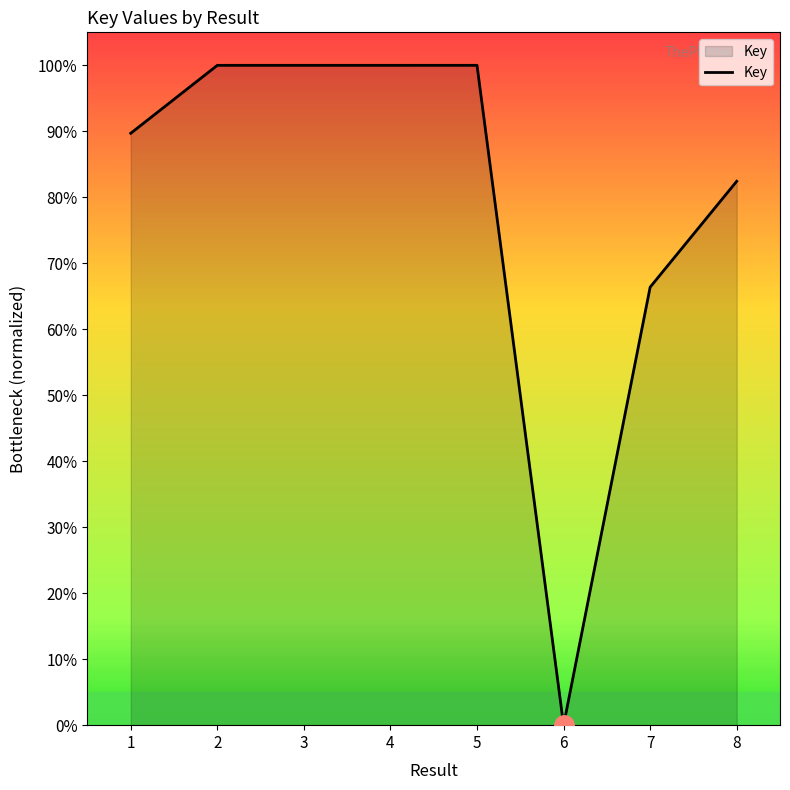

What is the sum of all values?

638.5